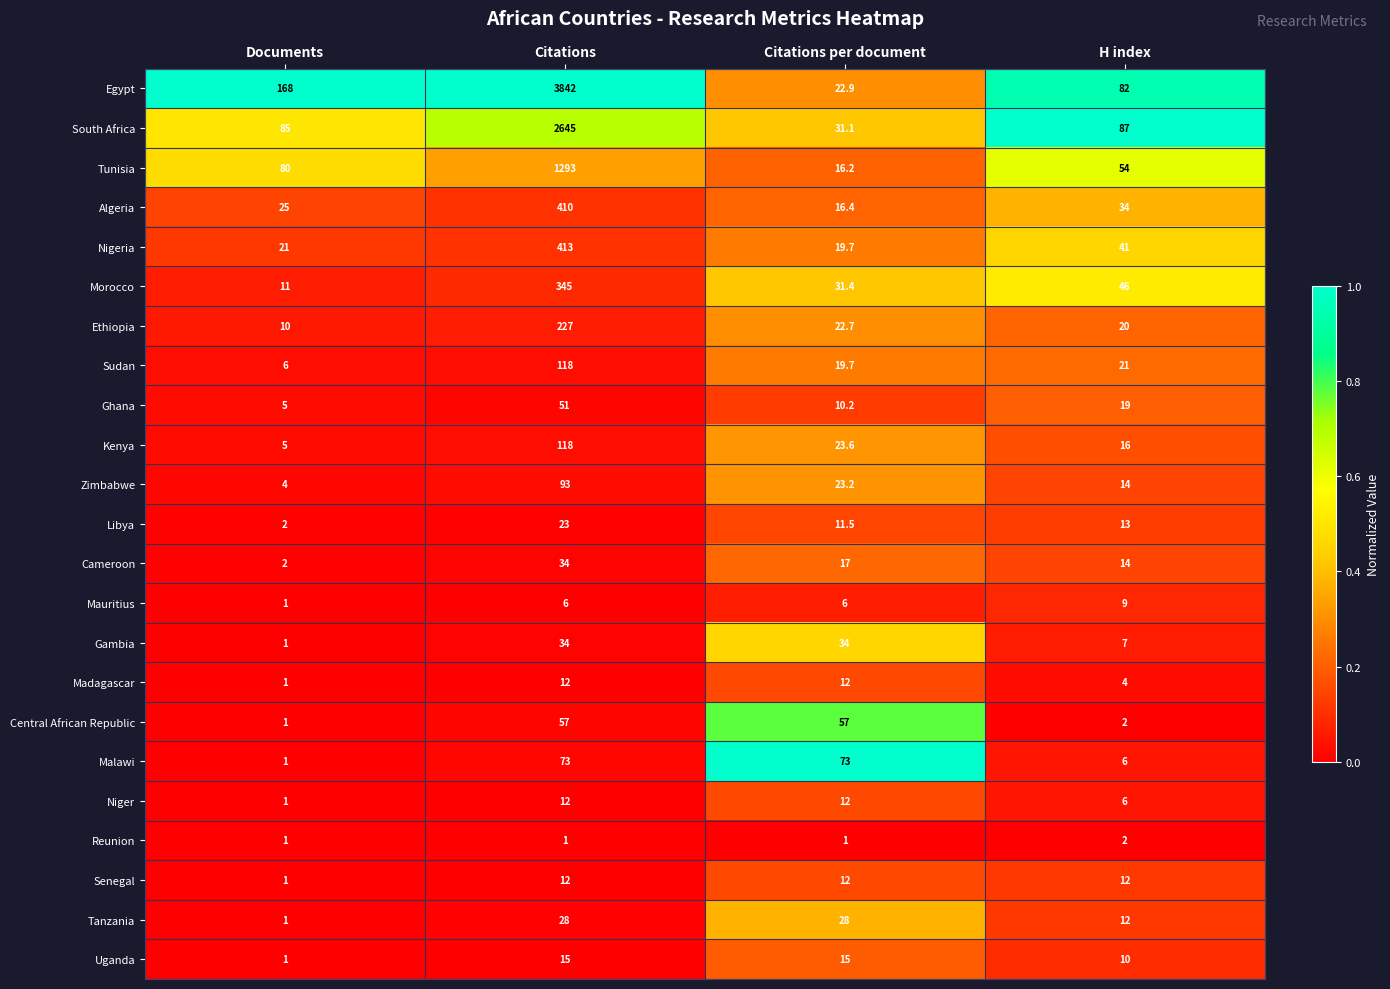

What is the average value of the Tunisia series?

360.8